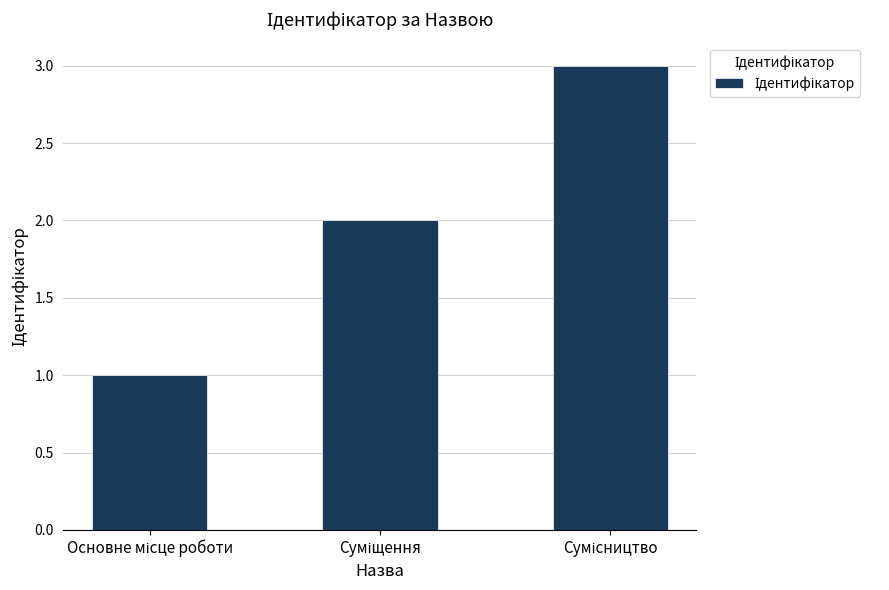

What is the value of the 2nd bar from the left?

2